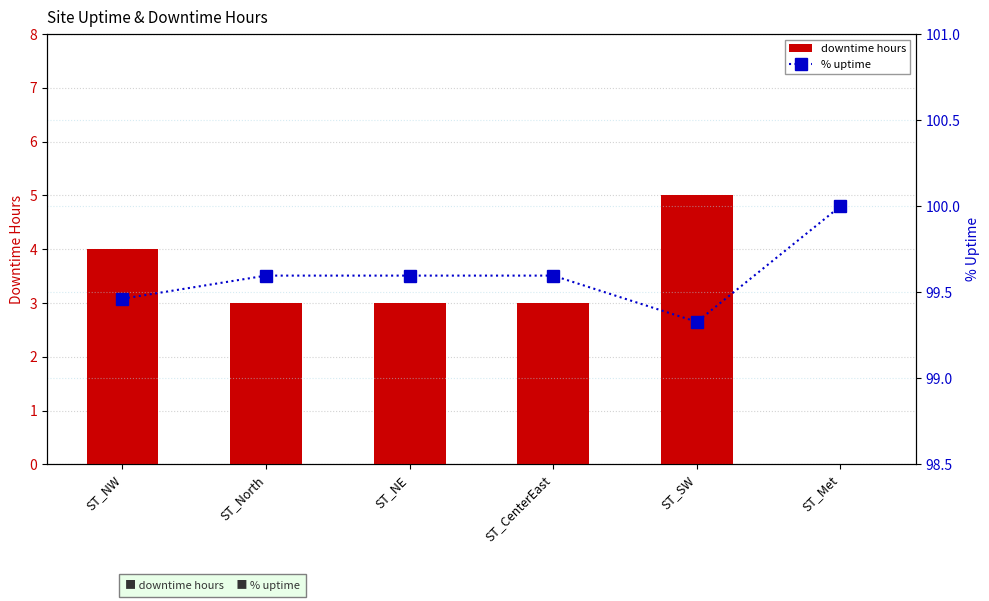

What are all the series names shown in the legend?

downtime hours, % uptime